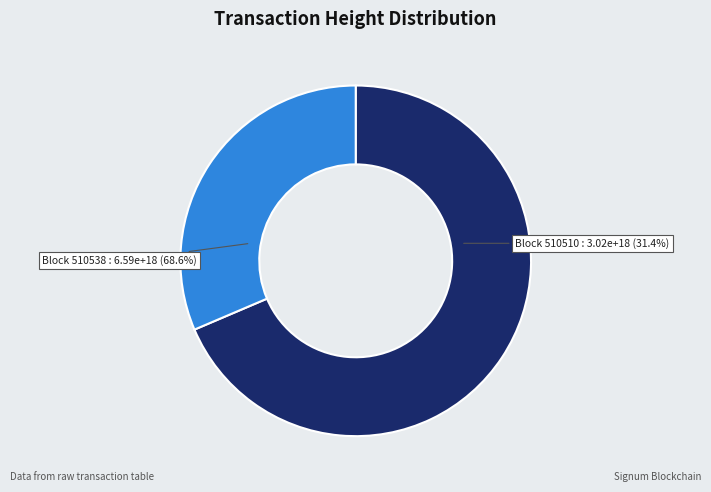

What is the smallest slice in the pie chart?

510510